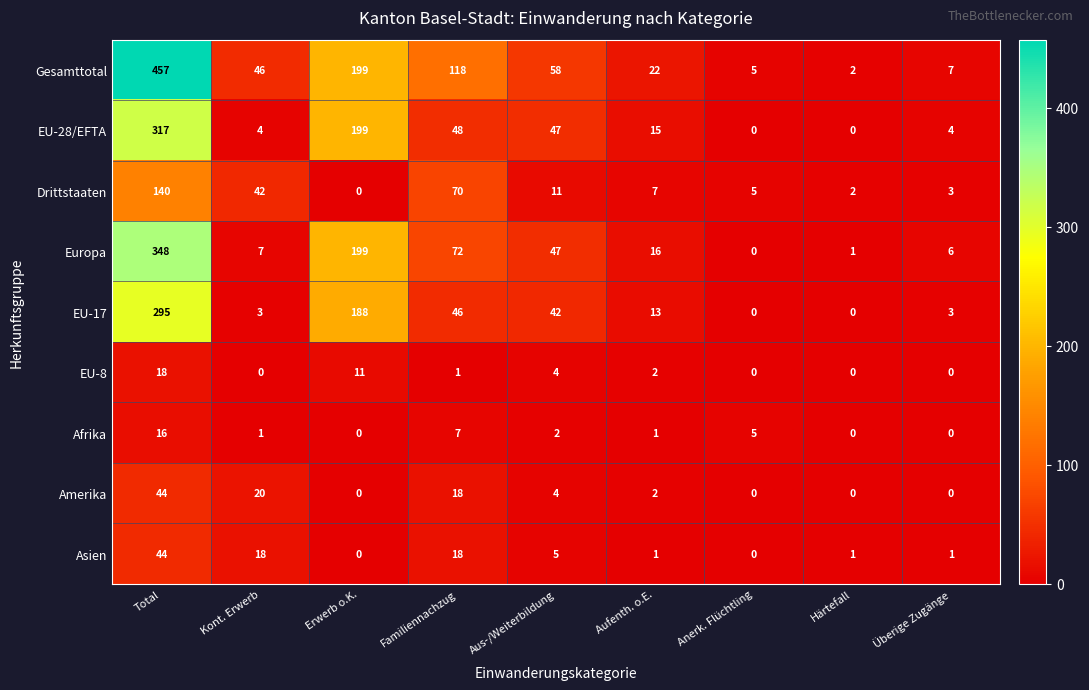

Which series has the largest total across all categories?

Gesamttotal